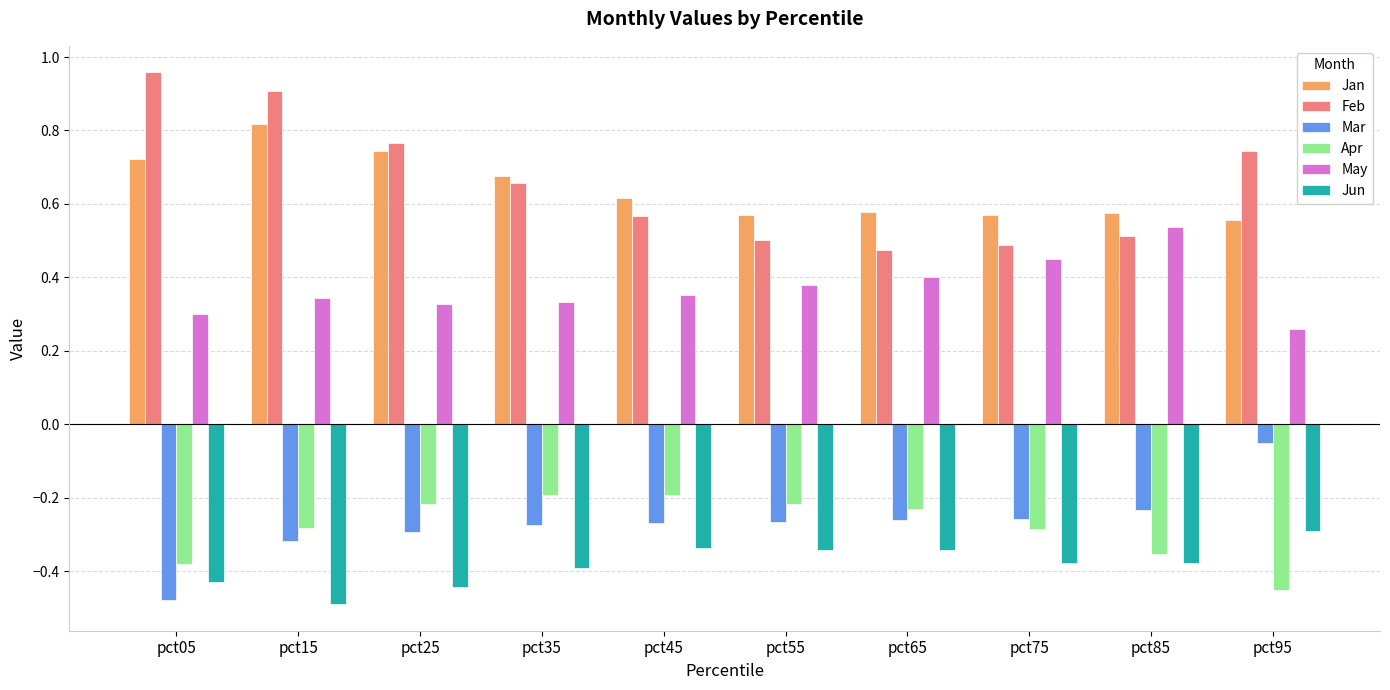

Rank the series by their maximum value, from highest to lowest.

Feb, Jan, May, Mar, Apr, Jun